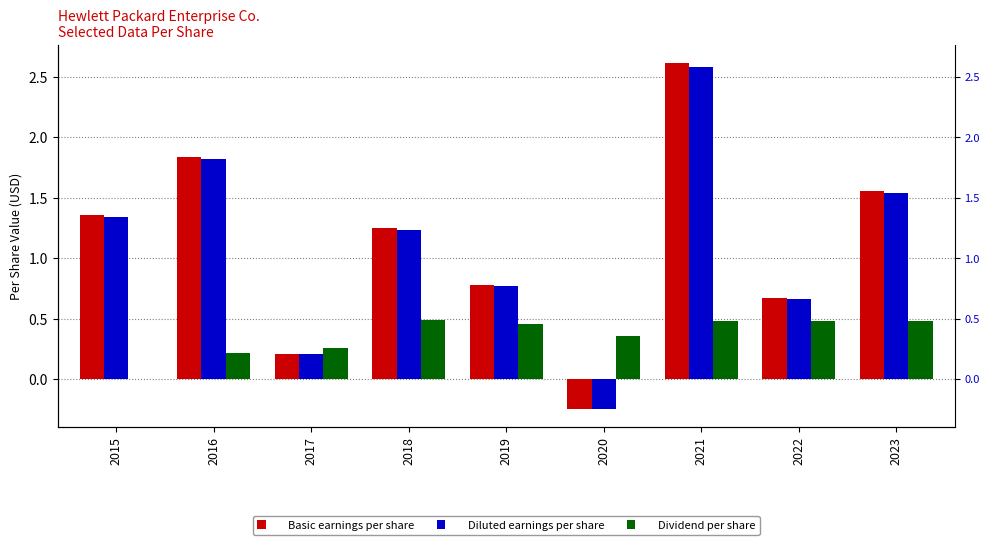

What is the sum of the Diluted earnings per share values at 2018 and 2019?

2.0